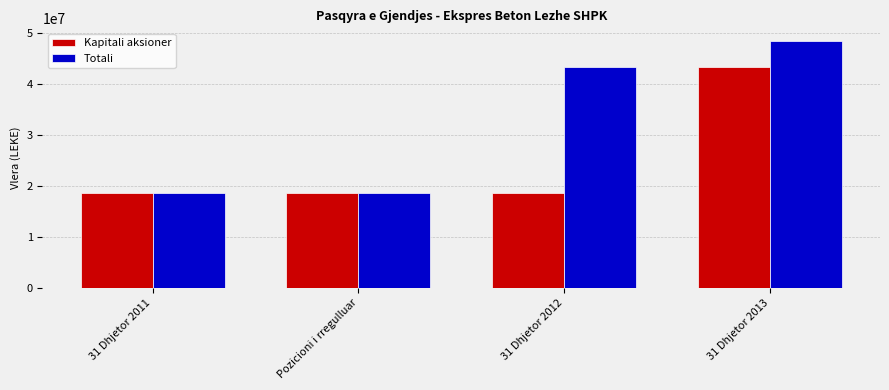

At which category is the sum across all series the highest?

31 Dhjetor 2013